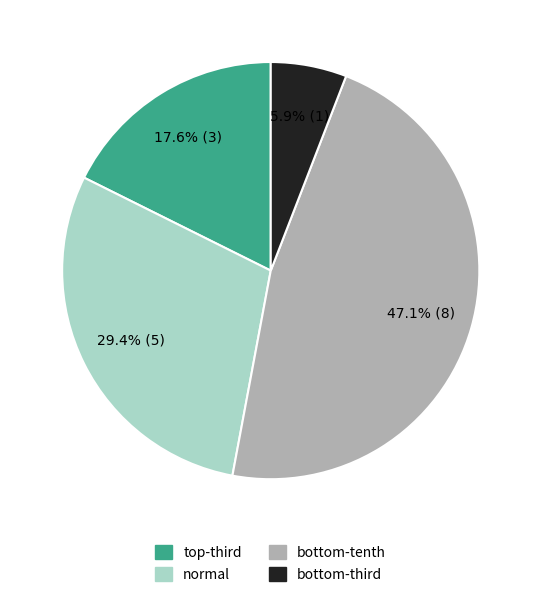

How many slices are in this pie chart?

4